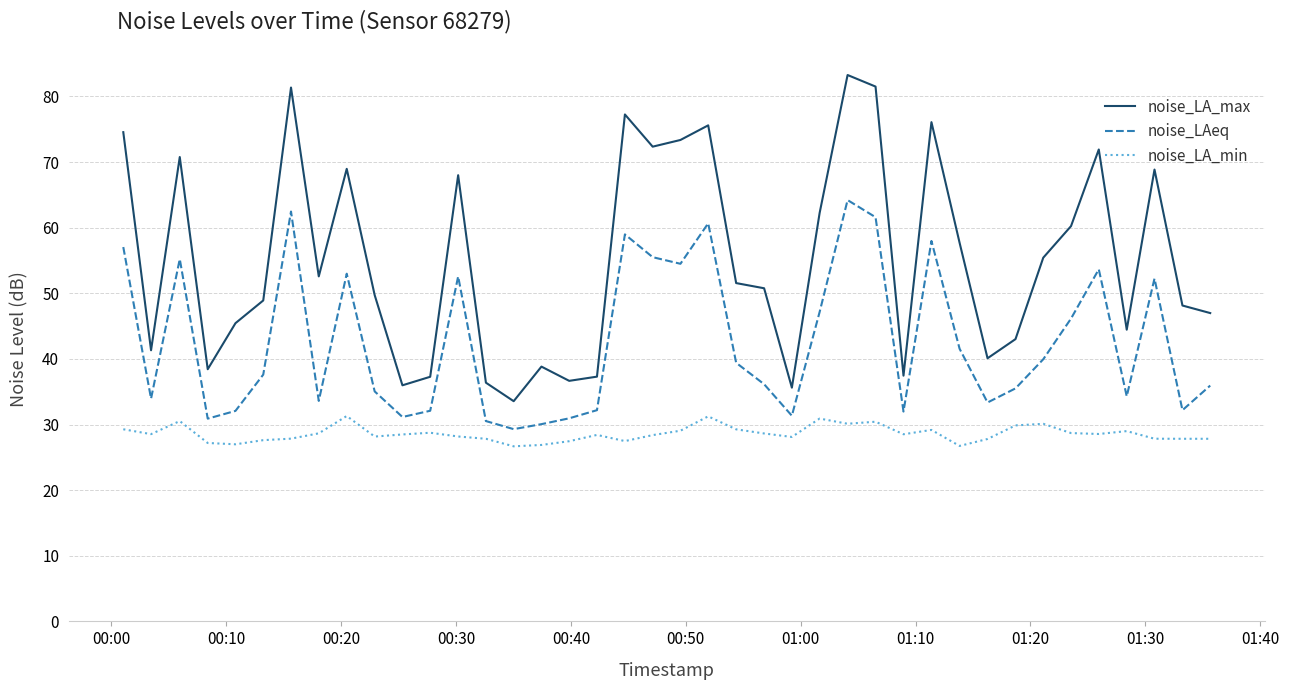

What is the minimum value shown in the chart?

26.7